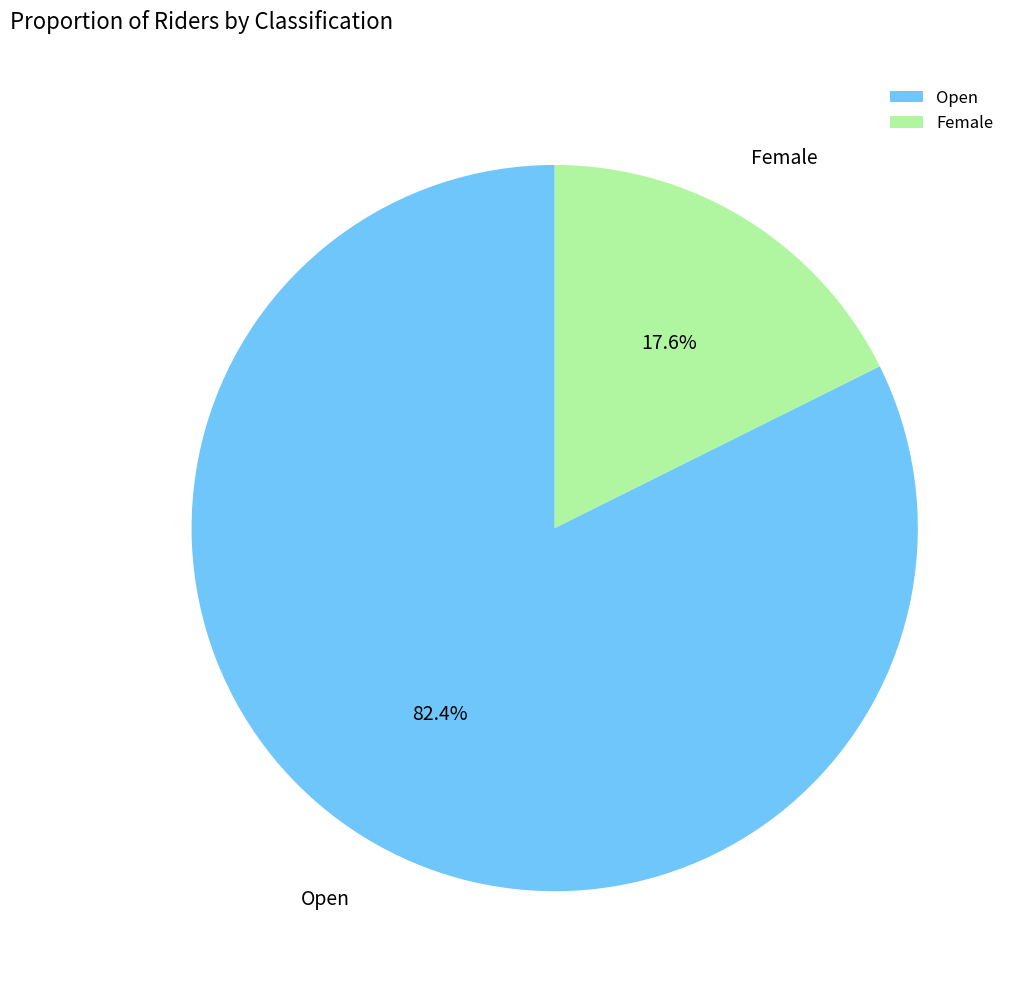

Approximately how many times larger is the value at Open compared to Female?

4.7